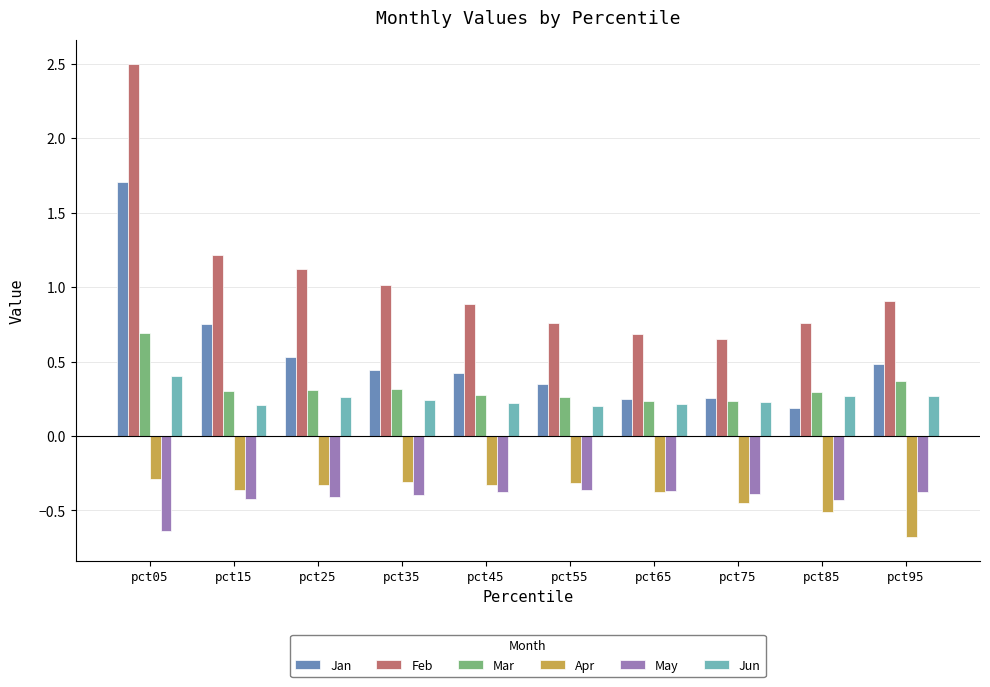

Count the number of data series in this chart.

6